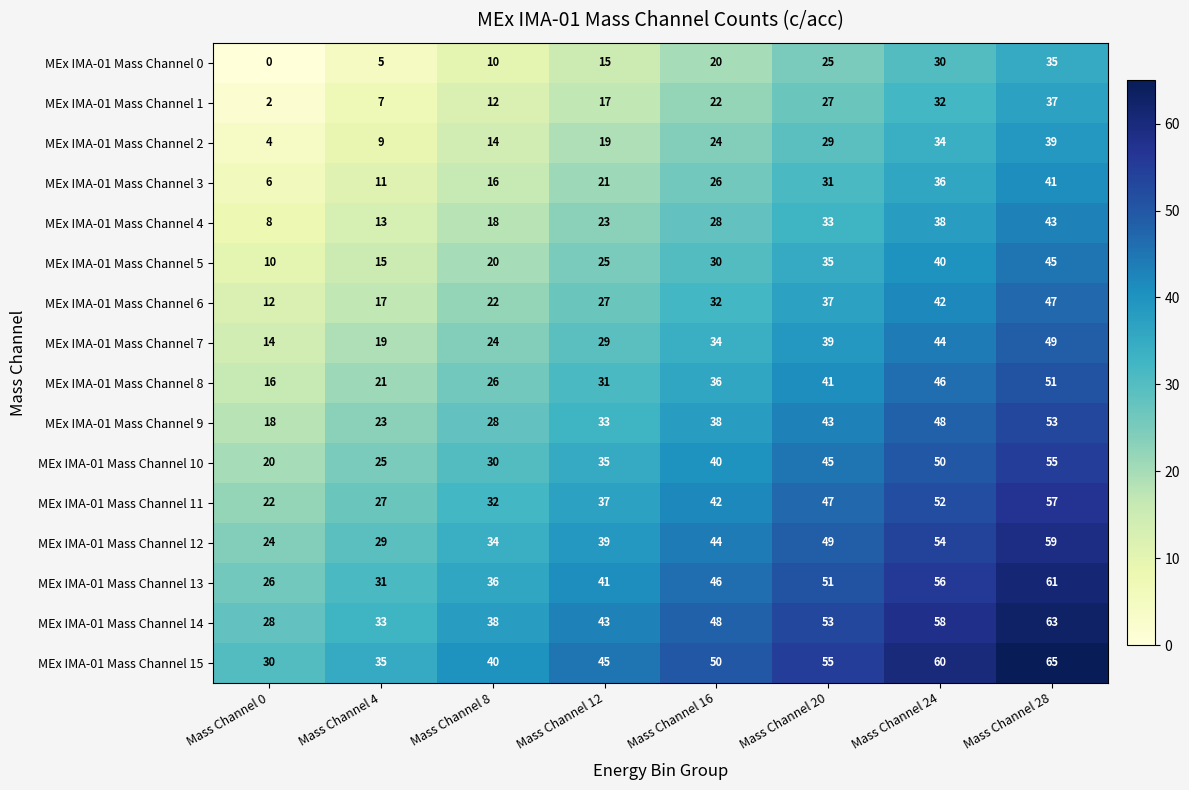

At which category is the sum across all series the highest?

Mass Channel 28